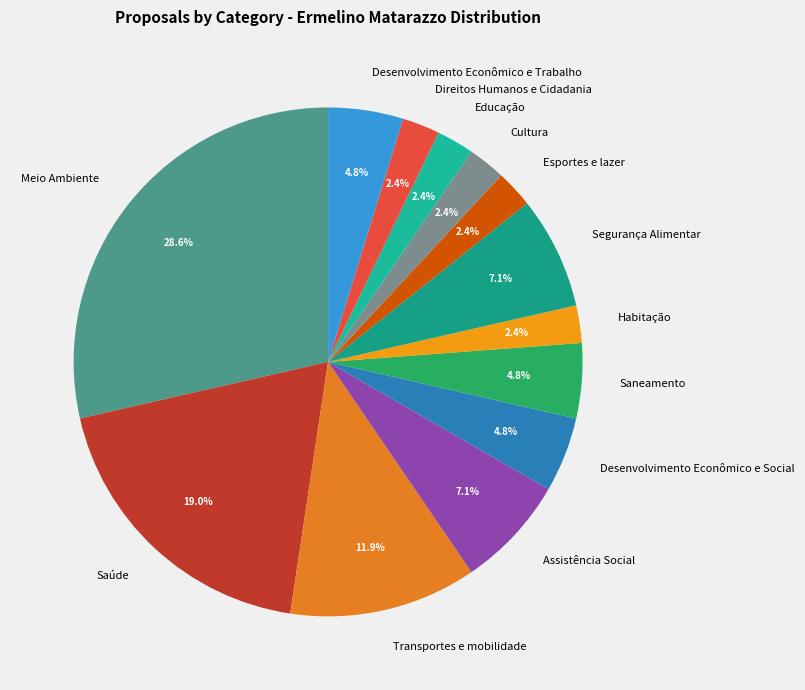

Approximately how many times larger is the value at Cultura compared to Desenvolvimento Econômico e Social?

0.5